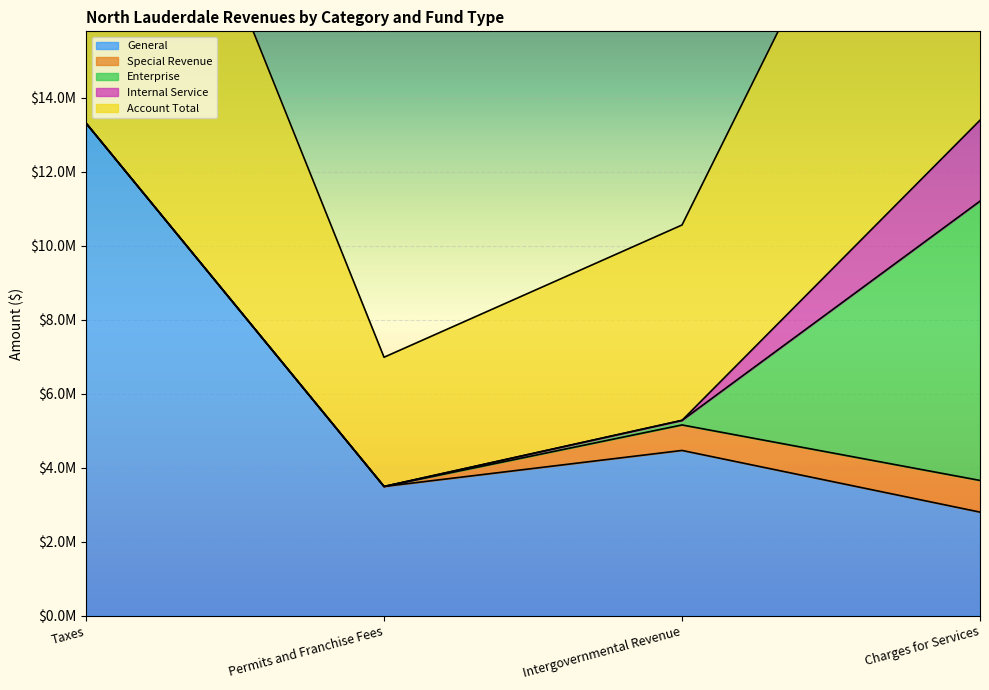

True or false: Account Total and Special Revenue cross at least once.

False